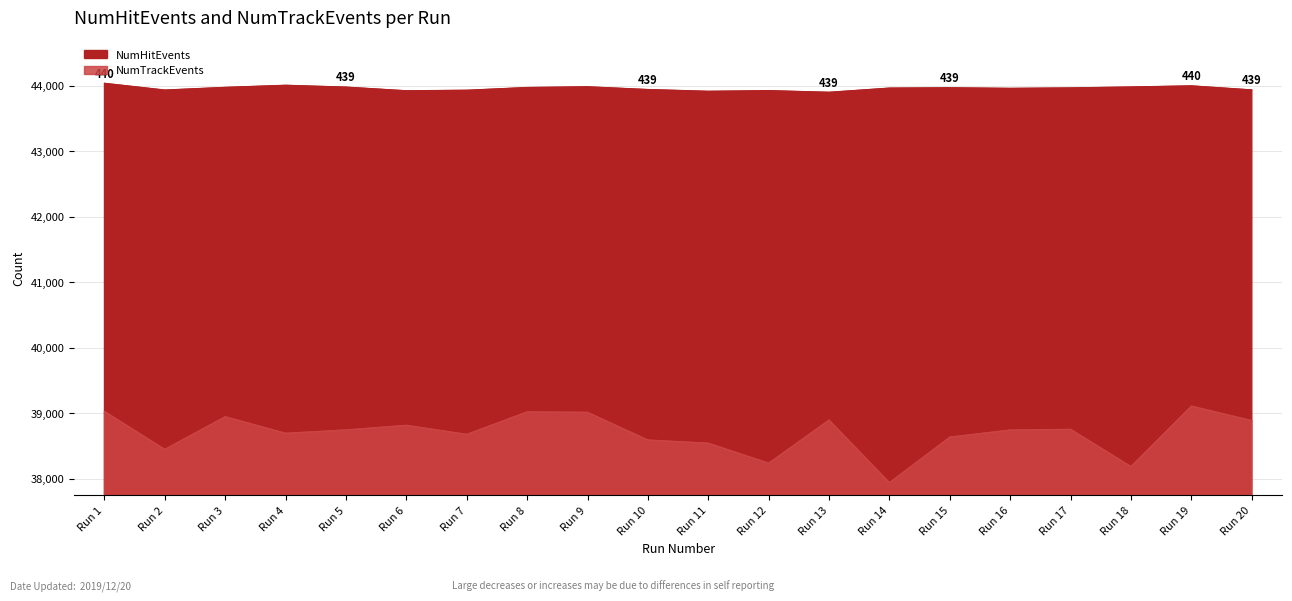

Which series has the largest total across all categories?

NumHitEvents